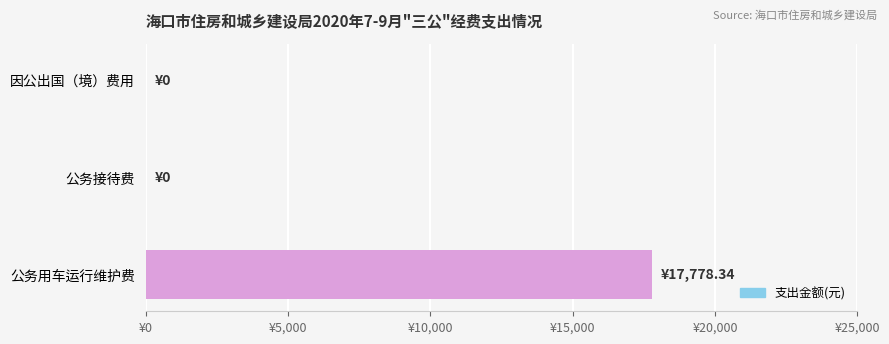

Are the bars horizontal?

Yes